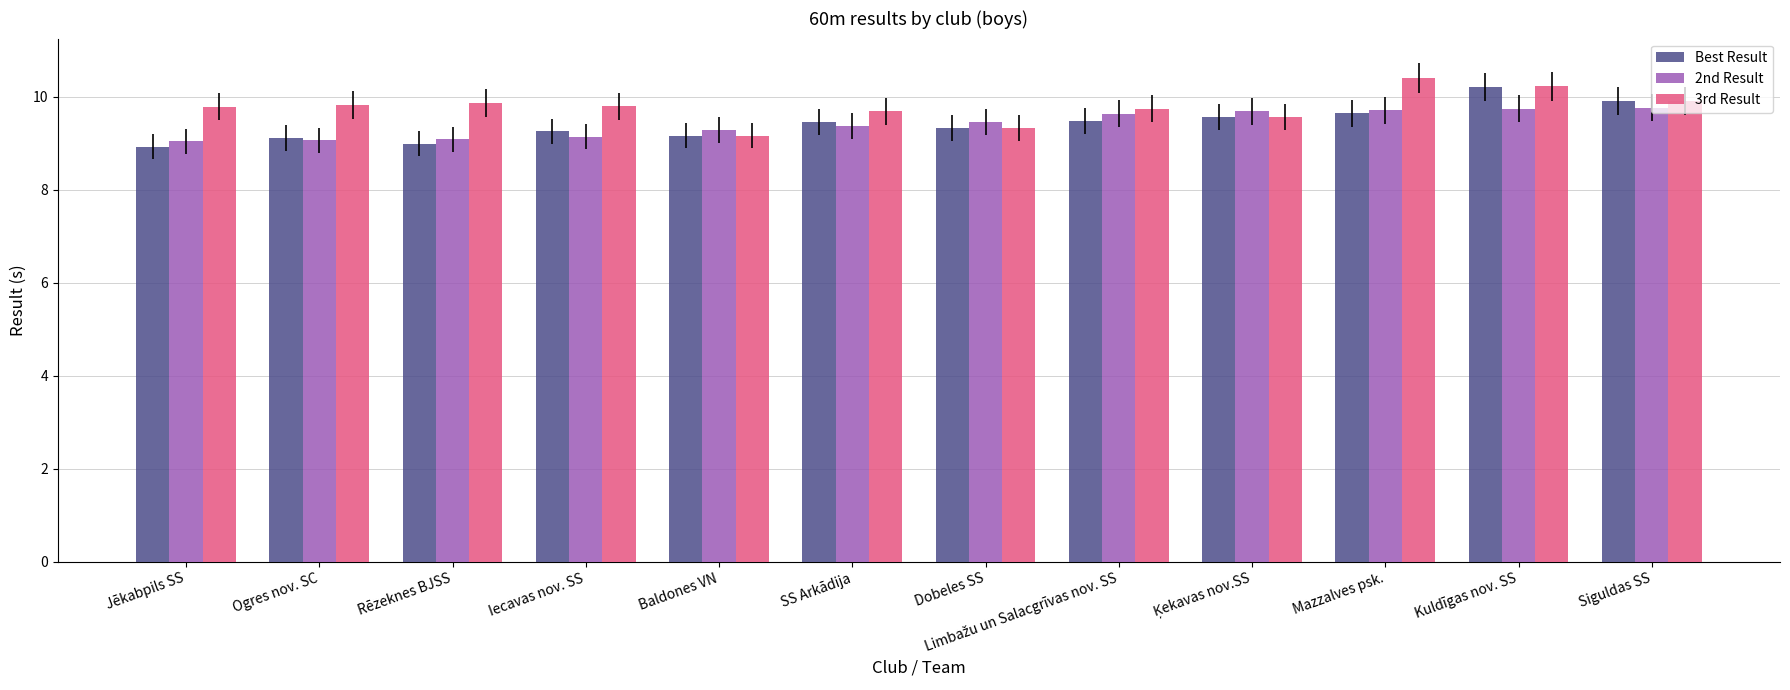

Between SS Arkādija and Kuldīgas nov. SS, which series saw the biggest shift?

Best Result